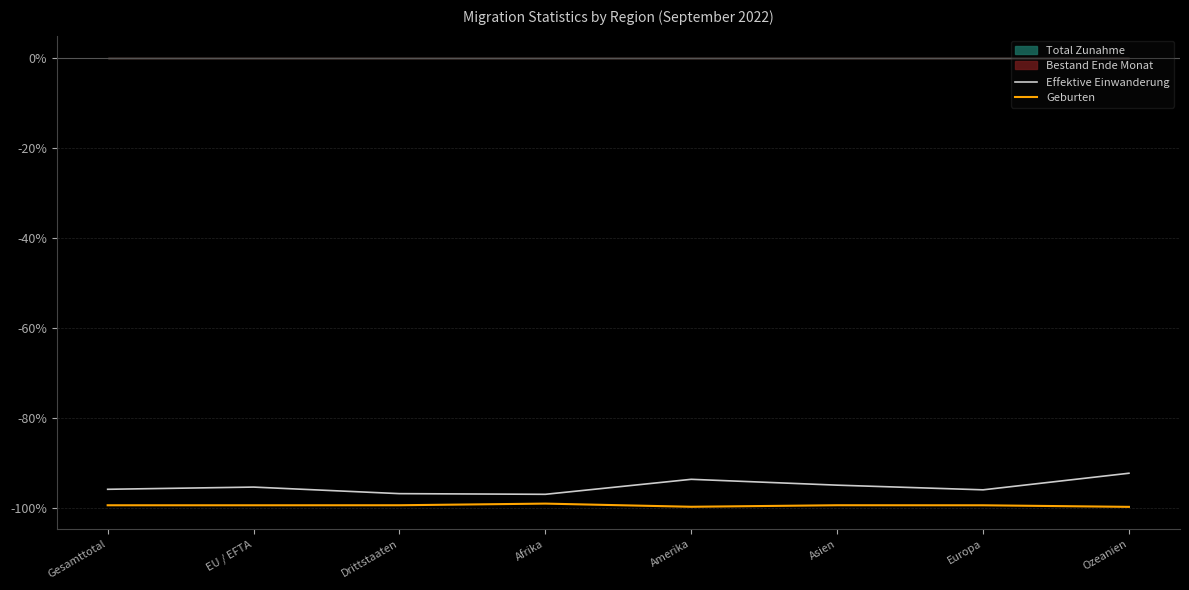

What is the value of the Effektive Einwanderung point at the 4th from the left?

-96.9